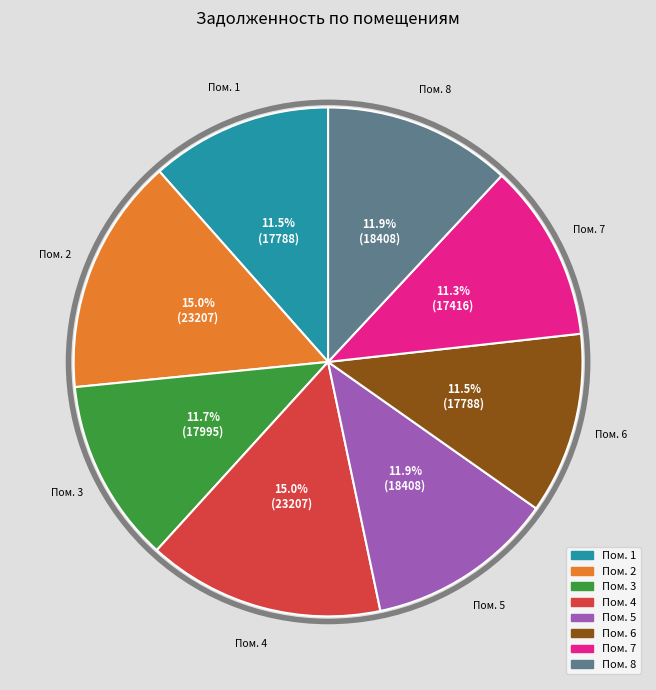

Does any single category account for the majority?

No